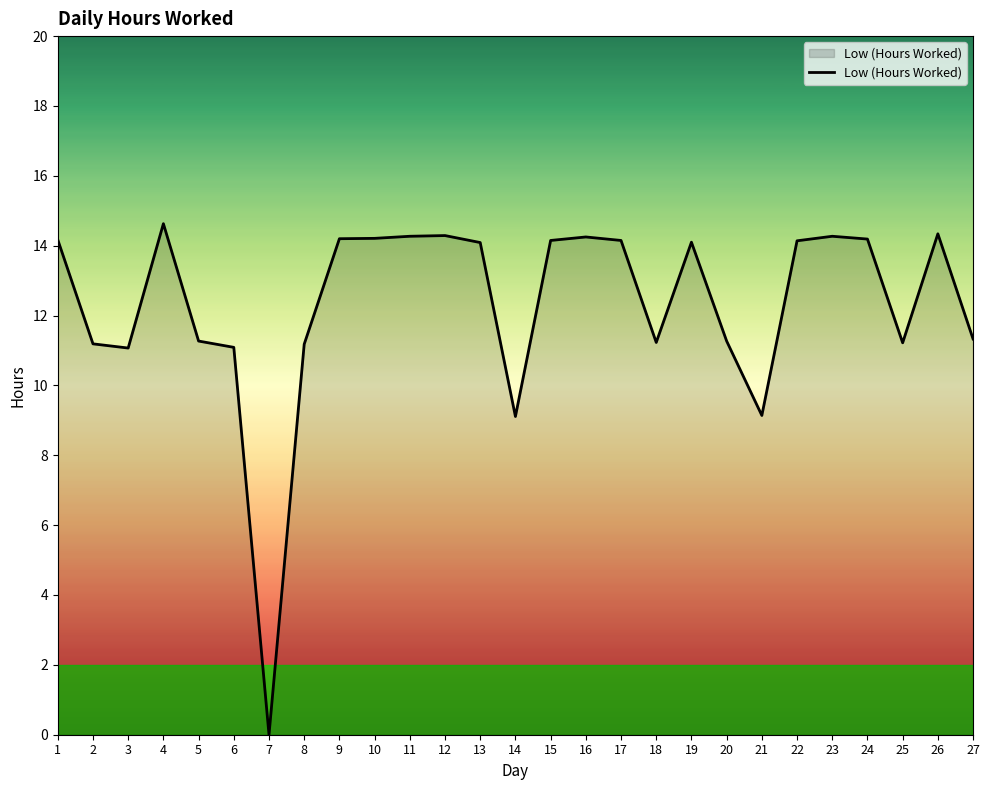

What is the greatest value displayed?

14.6